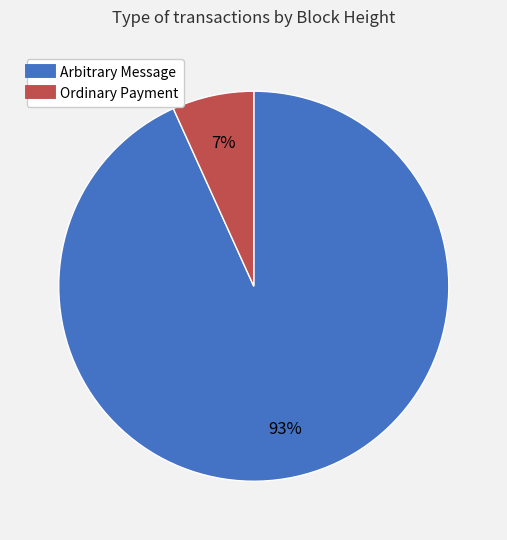

How many segments does this pie chart have?

2